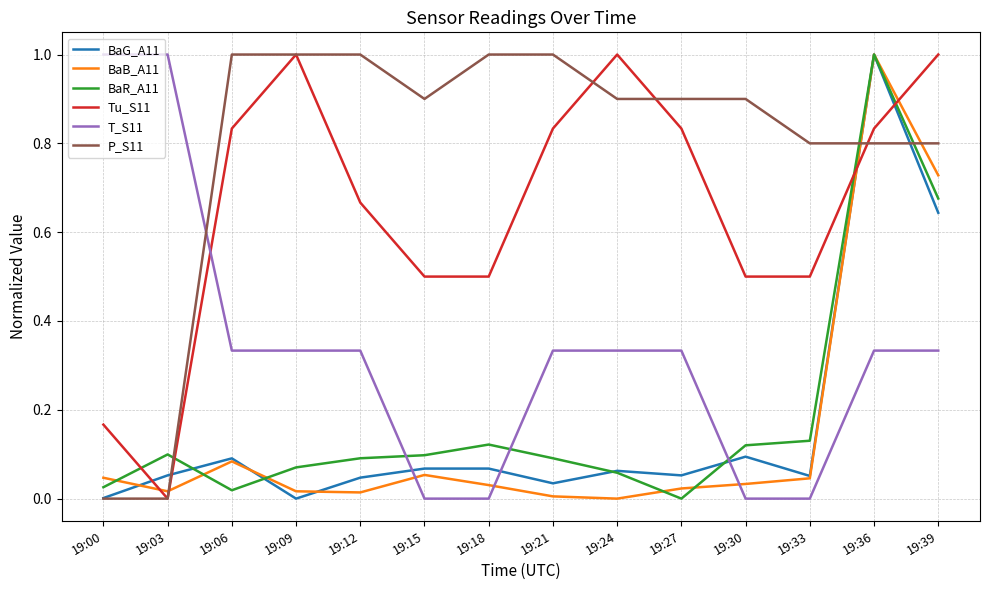

What is the total value across all series at 19:24?

2.4